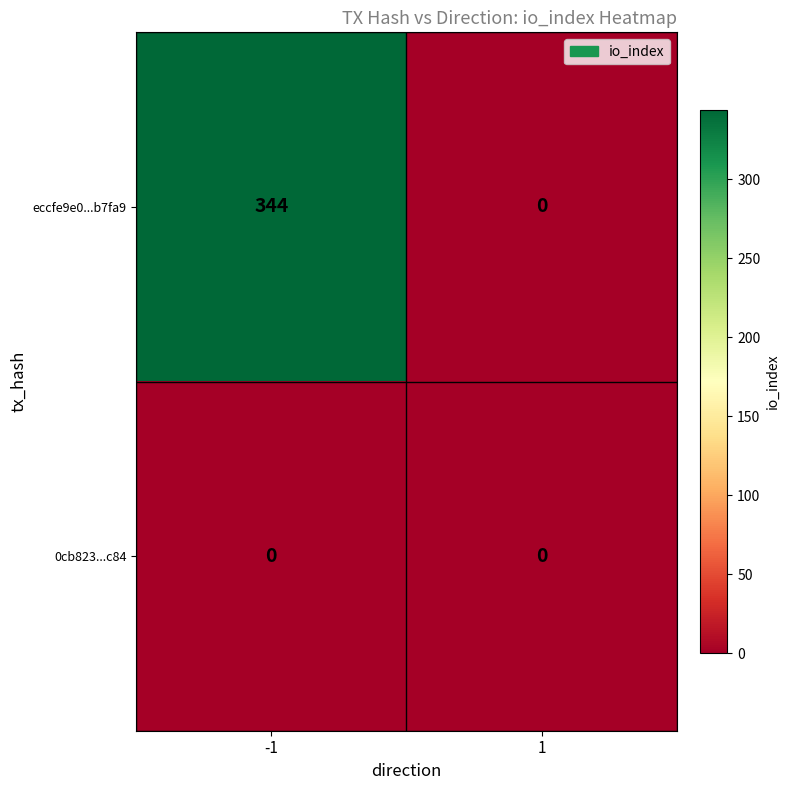

Which series changed the most between -1 and 1?

eccfe9e0...b7fa9